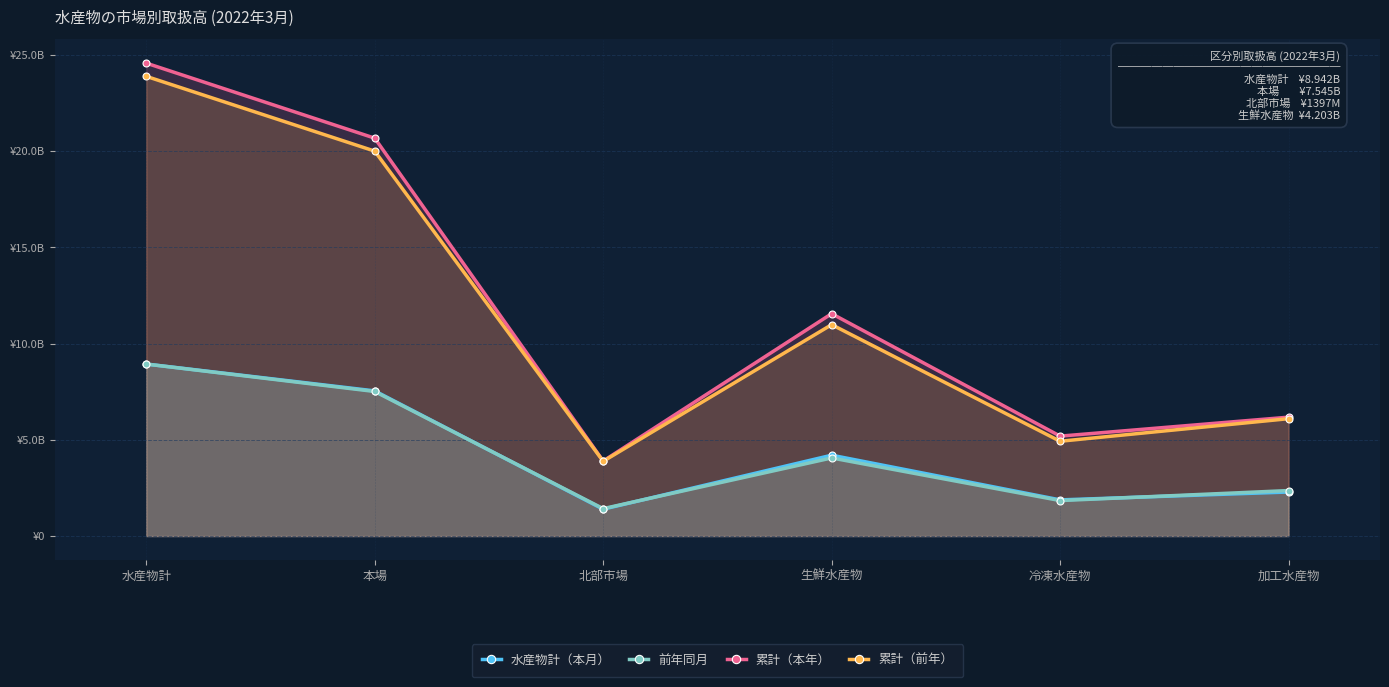

What is the value of the 水産物計（本月） point at the 4th from the left?

4203380022